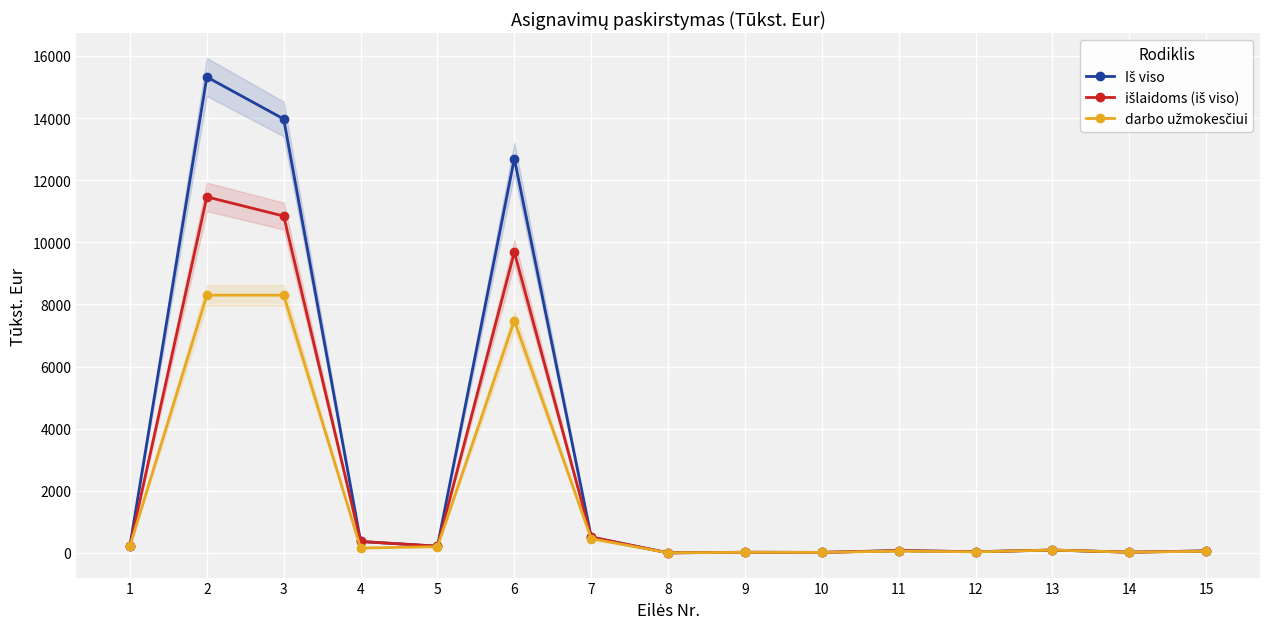

What is the value of the Iš viso point at the 6th from the left?

12695.5